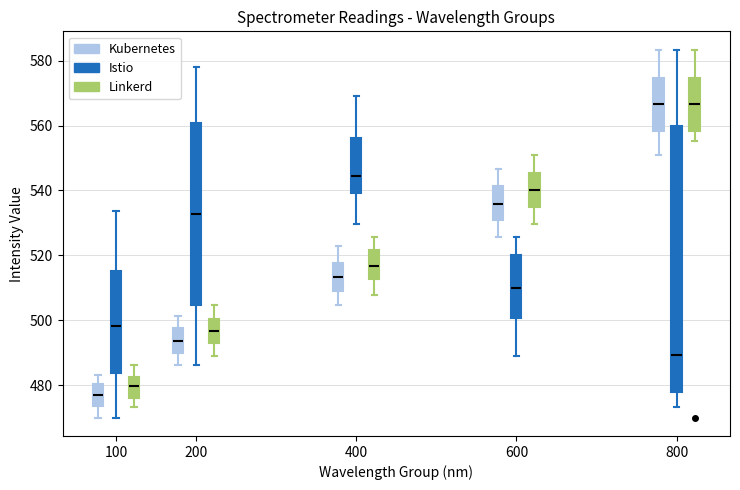

Reading left to right, read every box against the y-axis: the position of its median line, the range the box covers, and the ends of its whiskers. The values are not printed on the chart, so give them approximately, as read against the axis.

100 (Kubernetes): median 476, box 474 to 480, whiskers 470 to 484
100 (Istio): median 498, box 484 to 516, whiskers 470 to 534
100 (Linkerd): median 480, box 476 to 482, whiskers 474 to 486
200 (Kubernetes): median 494, box 490 to 498, whiskers 486 to 502
200 (Istio): median 532, box 504 to 560, whiskers 486 to 578
200 (Linkerd): median 496, box 492 to 500, whiskers 490 to 504
400 (Kubernetes): median 514, box 508 to 518, whiskers 504 to 522
400 (Istio): median 544, box 540 to 556, whiskers 530 to 570
400 (Linkerd): median 516, box 512 to 522, whiskers 508 to 526
600 (Kubernetes): median 536, box 530 to 542, whiskers 526 to 546
600 (Istio): median 510, box 500 to 520, whiskers 490 to 526
600 (Linkerd): median 540, box 534 to 546, whiskers 530 to 550
800 (Kubernetes): median 566, box 558 to 574, whiskers 550 to 584
800 (Istio): median 490, box 478 to 560, whiskers 474 to 584
800 (Linkerd): median 566, box 558 to 574, whiskers 556 to 584